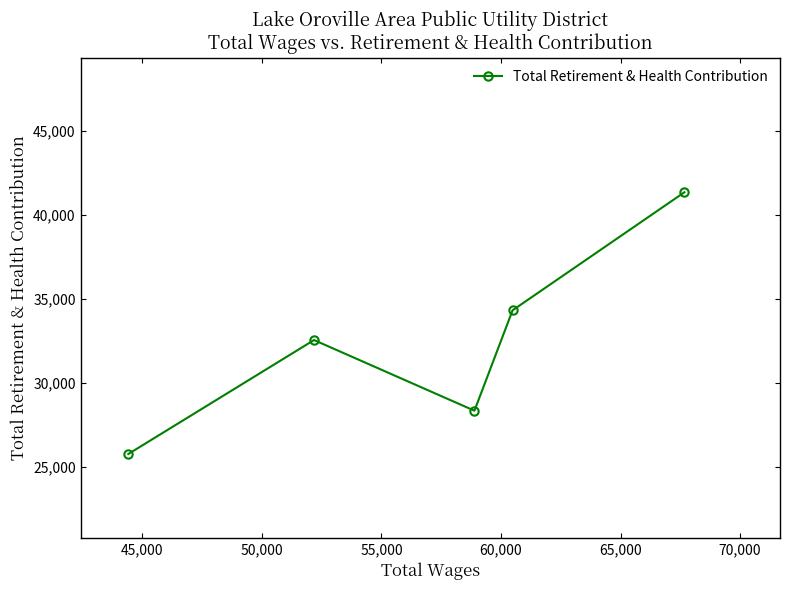

Count the number of categories in the chart.

5